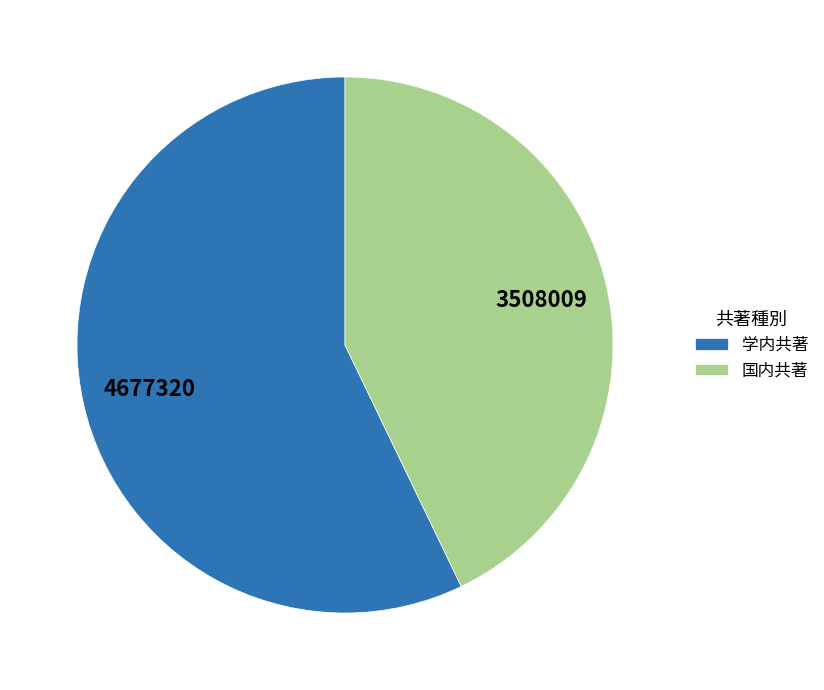

How many slices are in this pie chart?

2